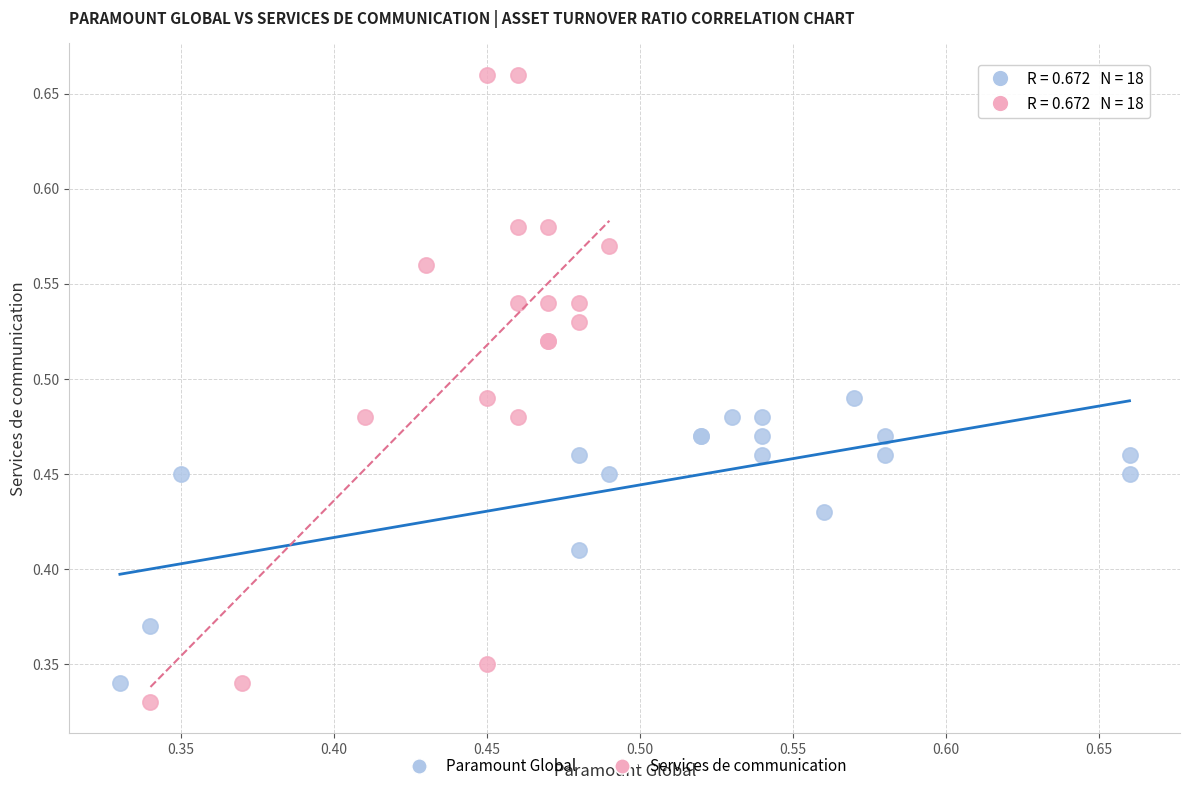

Which series has the largest Y range (max minus min)?

Services de communication